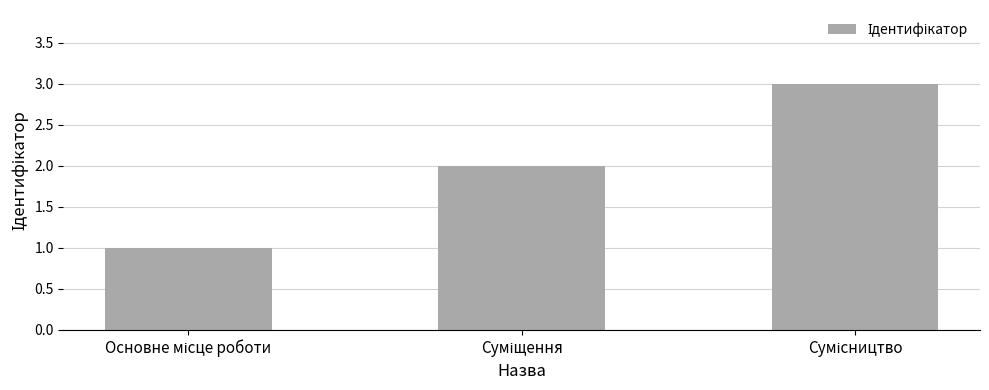

What is the sum of all values?

6